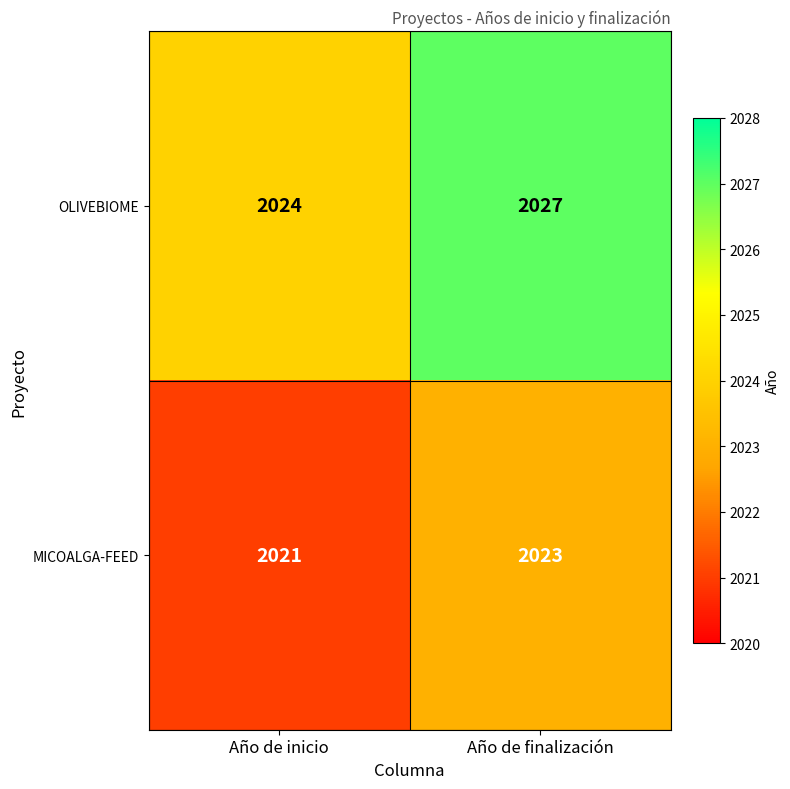

Is it true that MICOALGA-FEED equals 664 at Año de inicio?

False